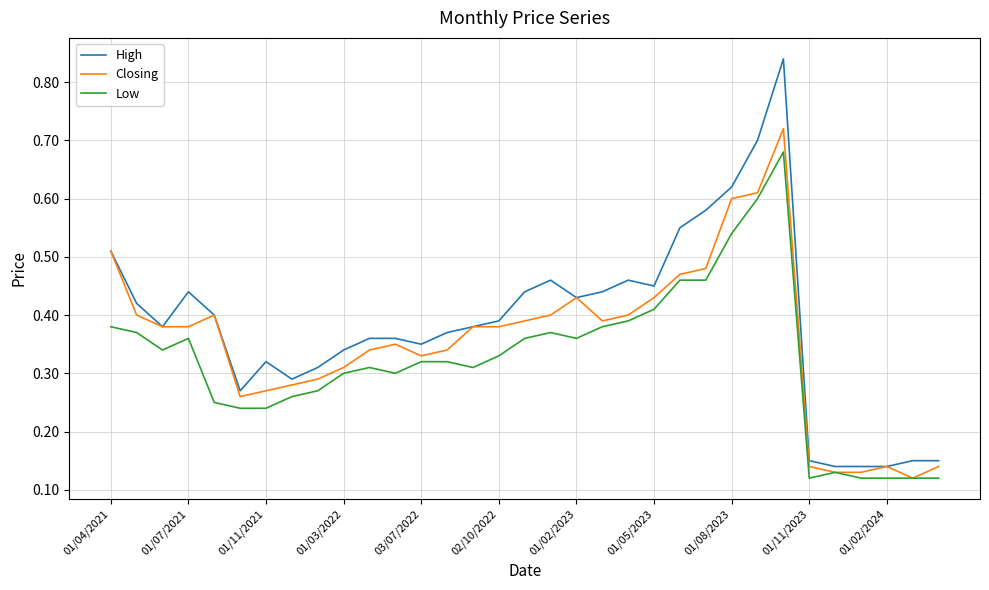

Which series has the largest range (max minus min)?

High